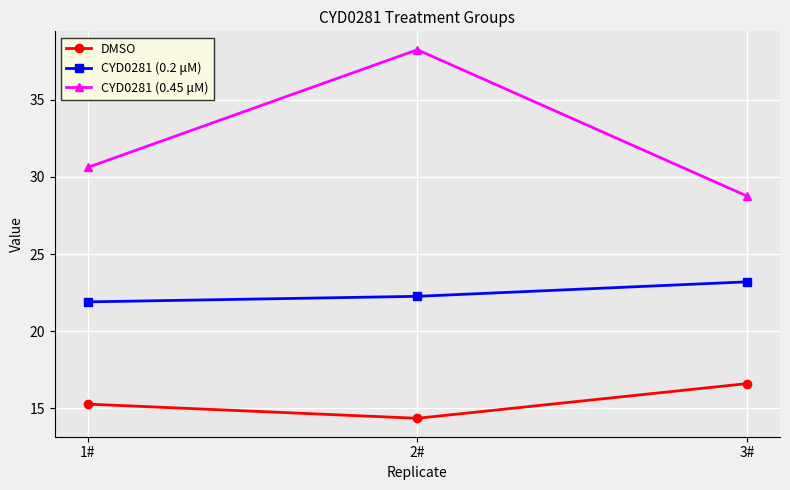

What is the label of the 3rd point from the right?

1#